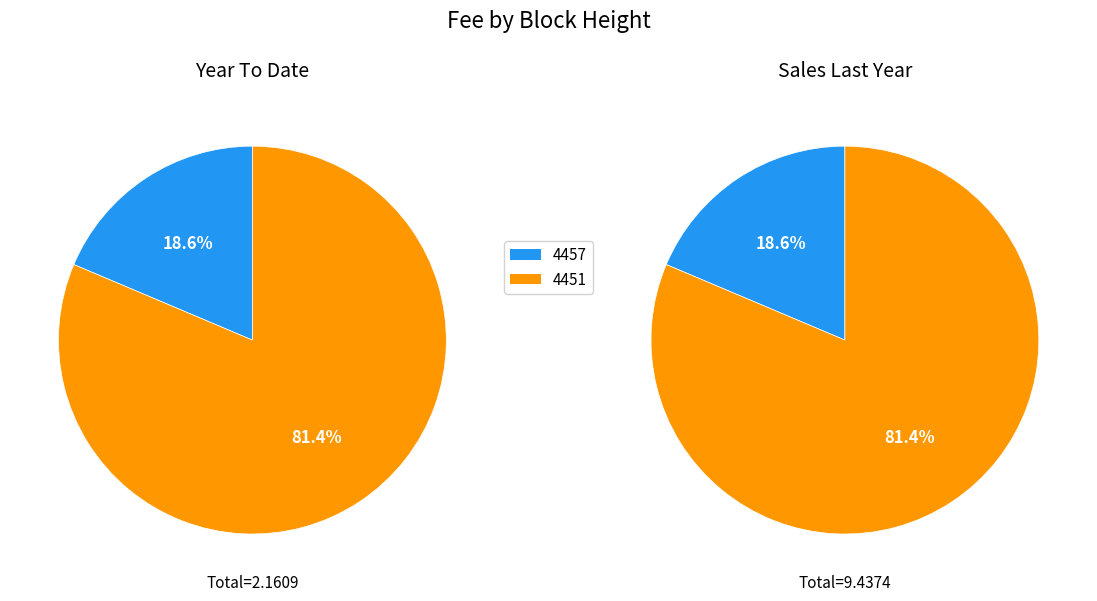

To the nearest percent, what is the combined percentage of 4457 and 4451?

100%